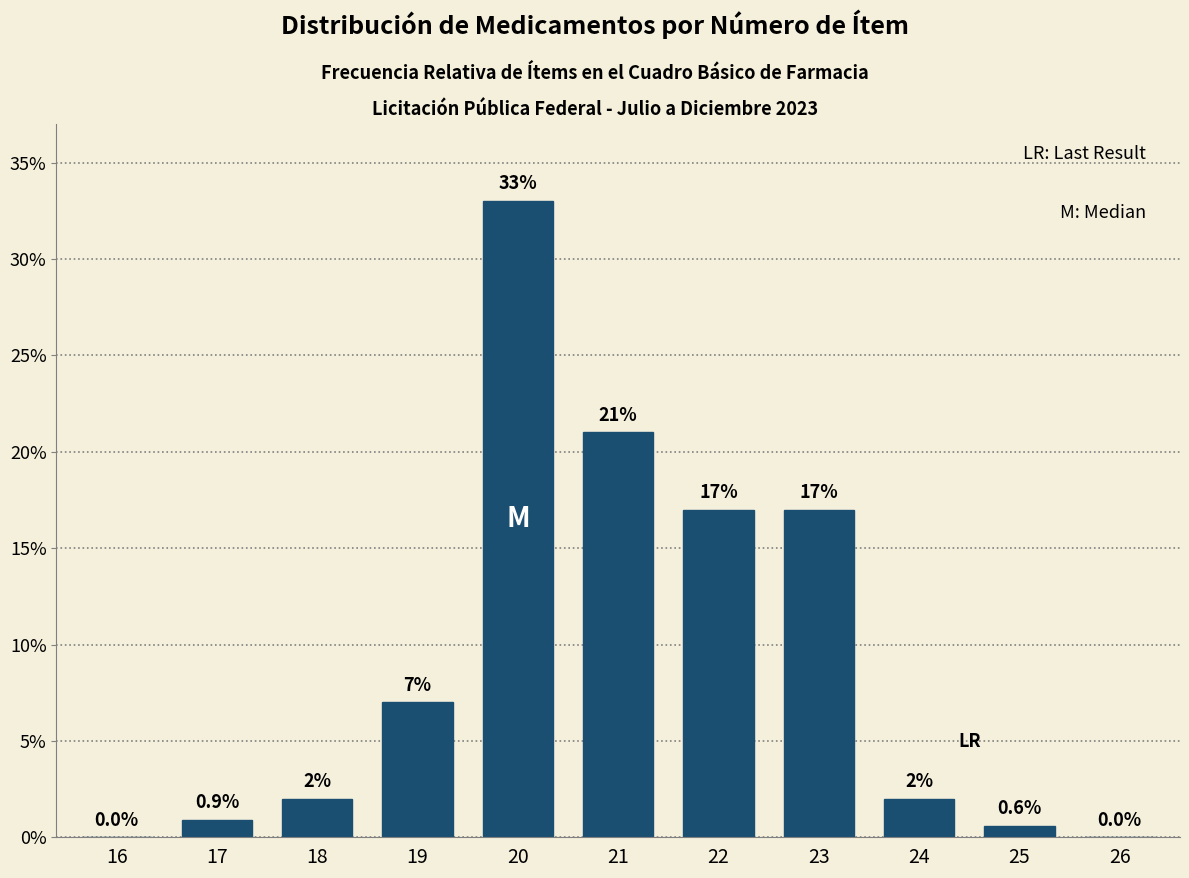

Reading right to left, list all the values displayed in this chart.

26=0.0	25=0.6	24=2.0	23=17.0	22=17.0	21=21.0	20=33.0	19=7.0	18=2.0	17=0.9	16=0.0